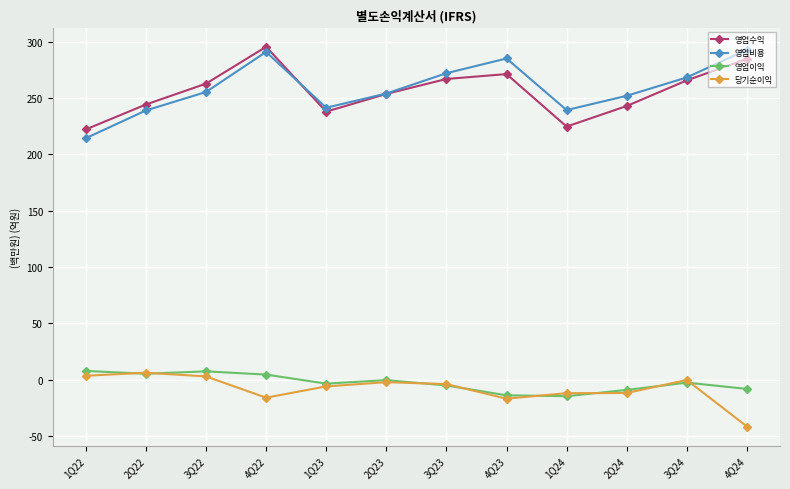

True or false: 당기순이익 has more than 1 interior local peaks.

True